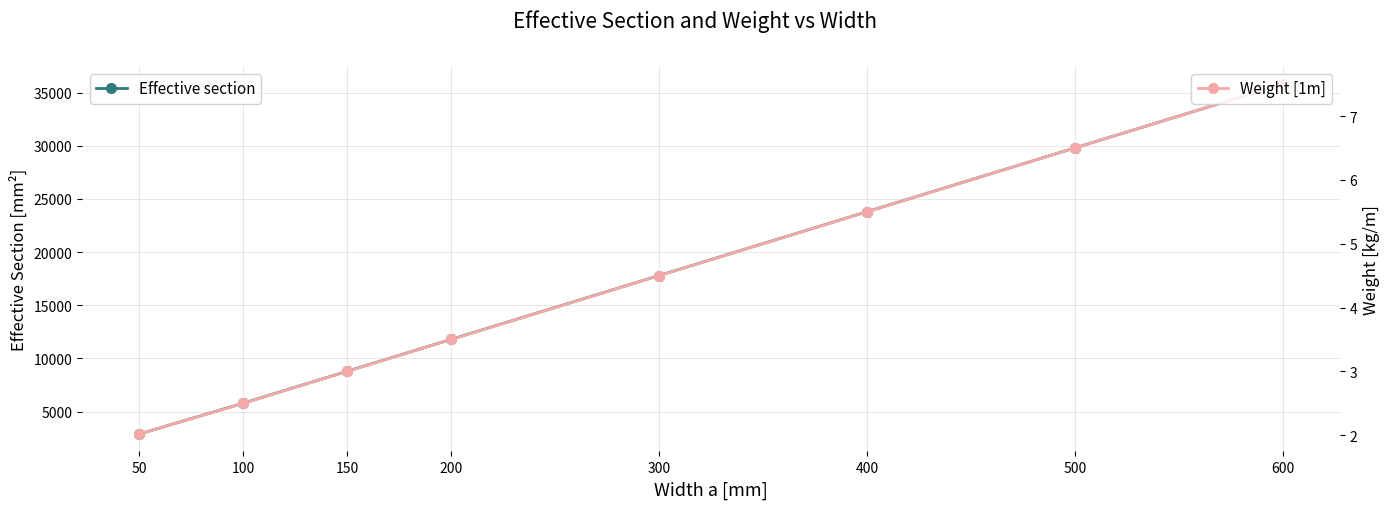

Reading left to right, transcribe all the data shown in this chart.

Effective section: 50=2900.0	100=5800.0	150=8800.0	200=11800.0	300=17800.0	400=23800.0	500=29800.0	600=35800.0
Weight [1m]: 50=2.0	100=2.5	150=3.0	200=3.5	300=4.5	400=5.5	500=6.5	600=7.5